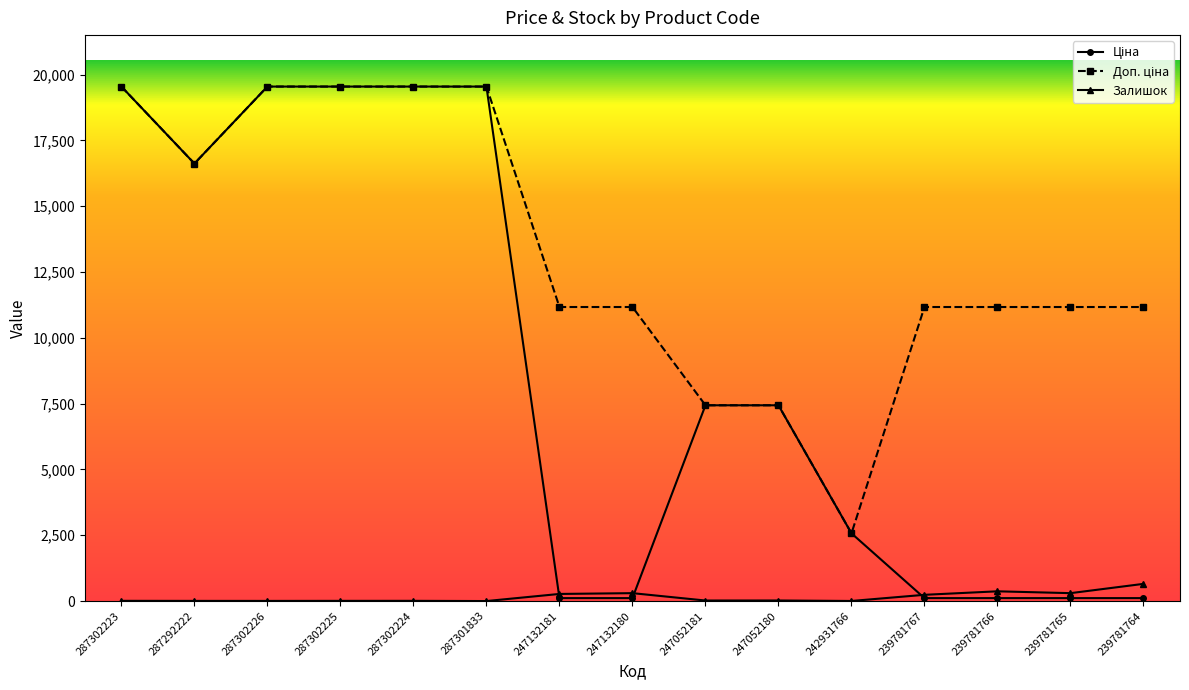

The Залишок series shows 300.0 at 247132180. True or false?

True